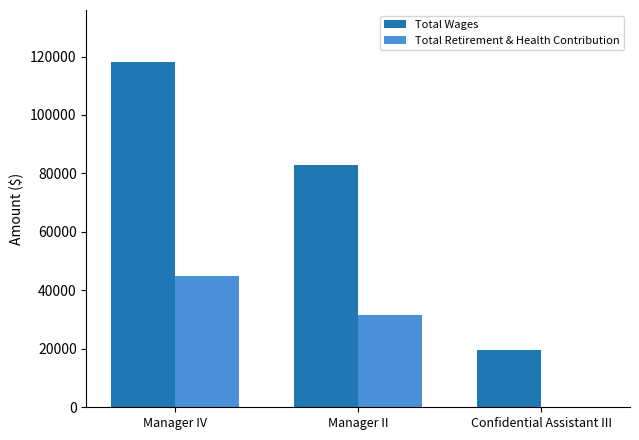

How many Total Retirement & Health Contribution values are between 0 and 44819?

3